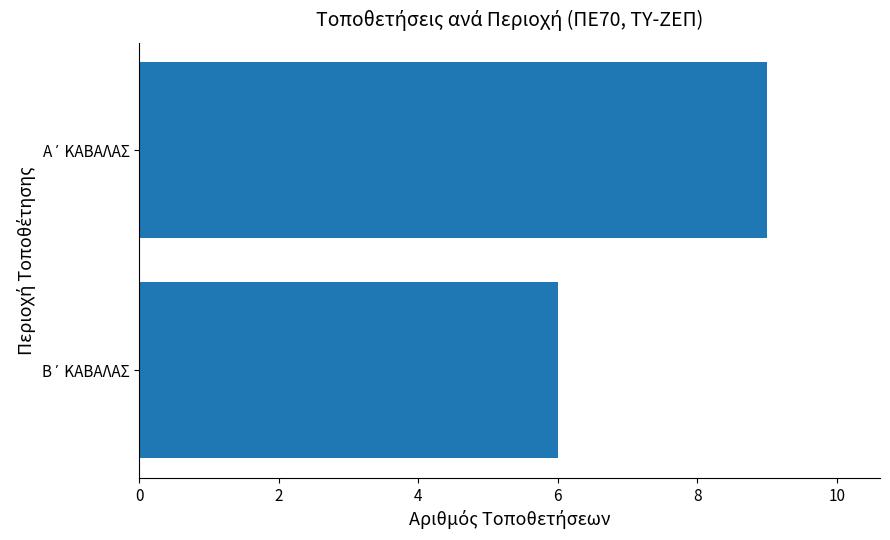

Reading top to bottom, what are all the values shown in this chart?

9	6